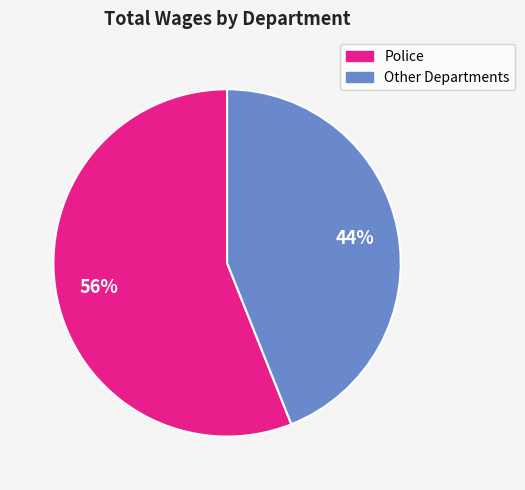

To the nearest percent, what is the average slice percentage?

50%